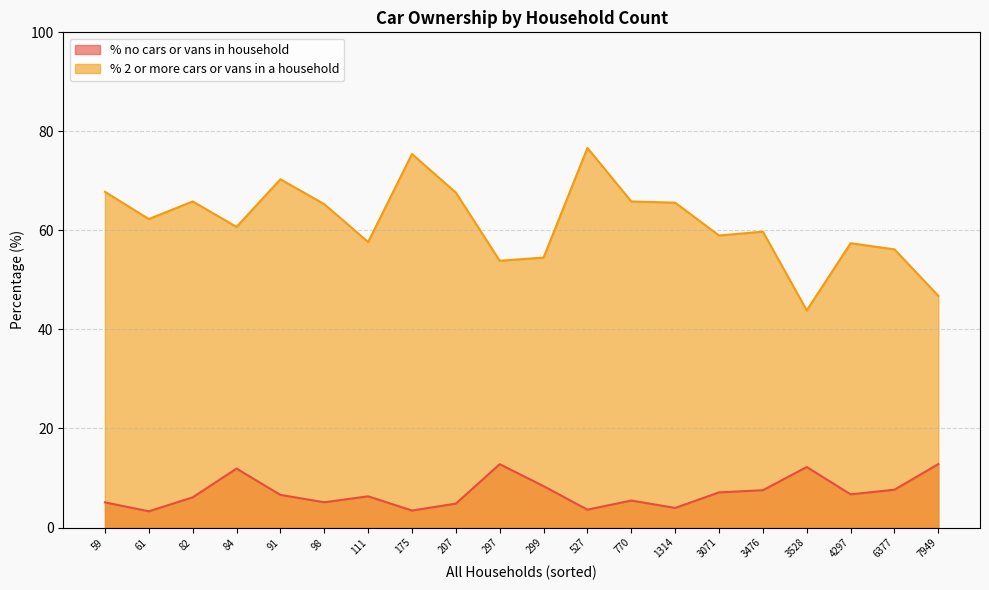

At which category does % 2 or more cars or vans in a household reach its first local valley?

61